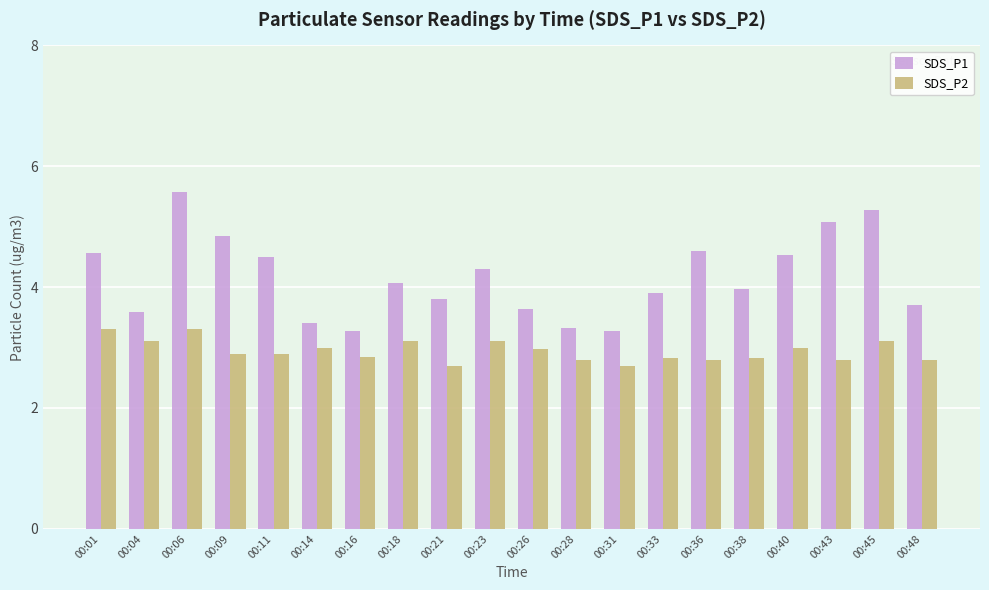

Is it true that SDS_P1 equals 5.6 at 00:06?

True